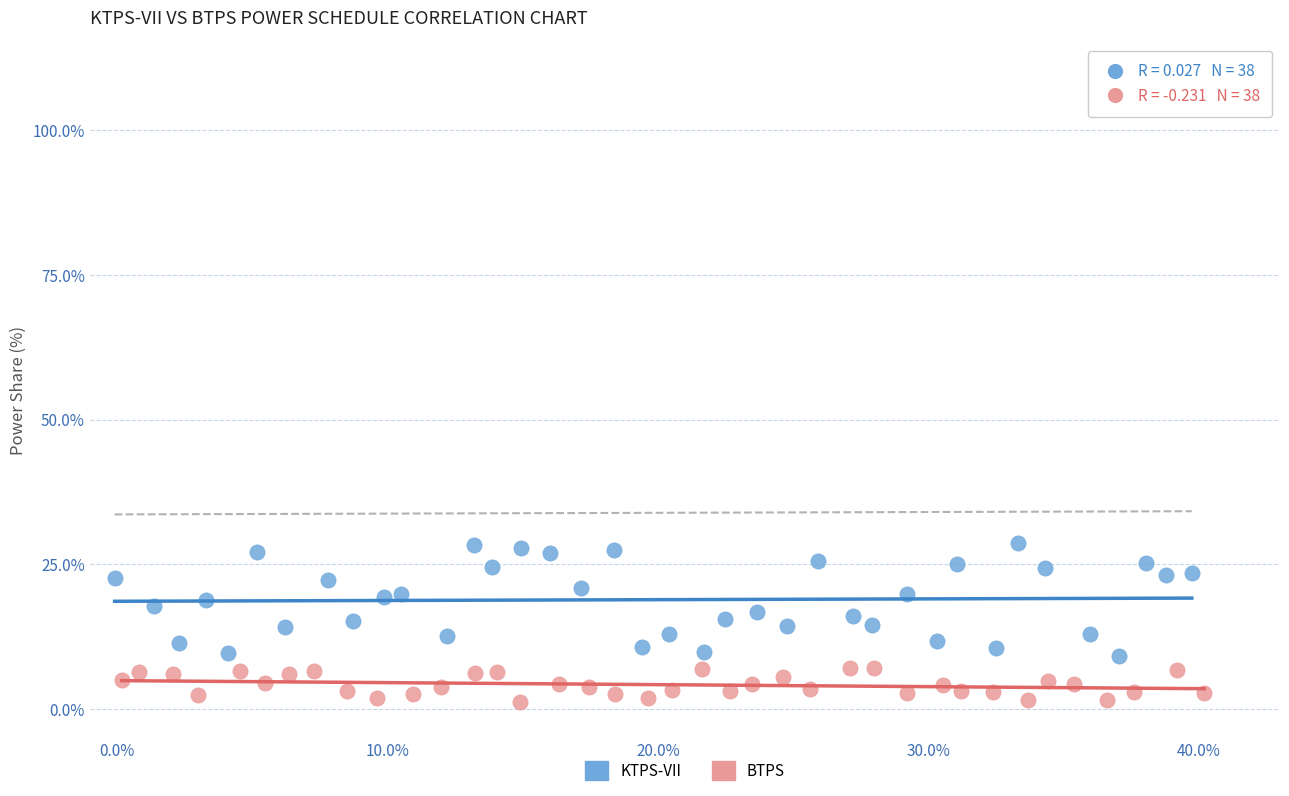

Which series contains the lowest Y value?

BTPS